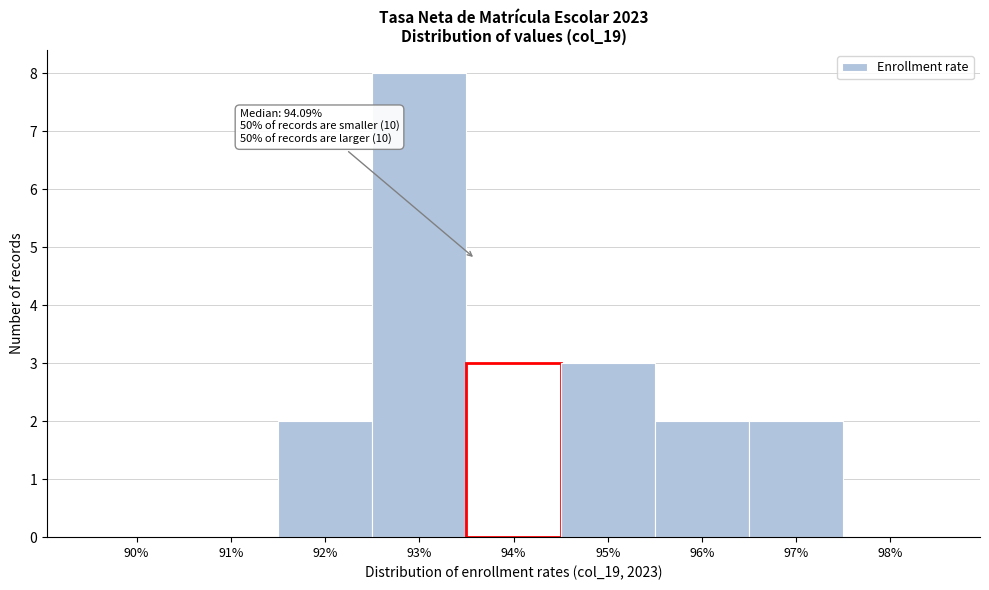

Reading left to right, transcribe all the data shown in this chart.

90%=0	91%=0	92%=2	93%=8	94%=3	95%=3	96%=2	97%=2	98%=0